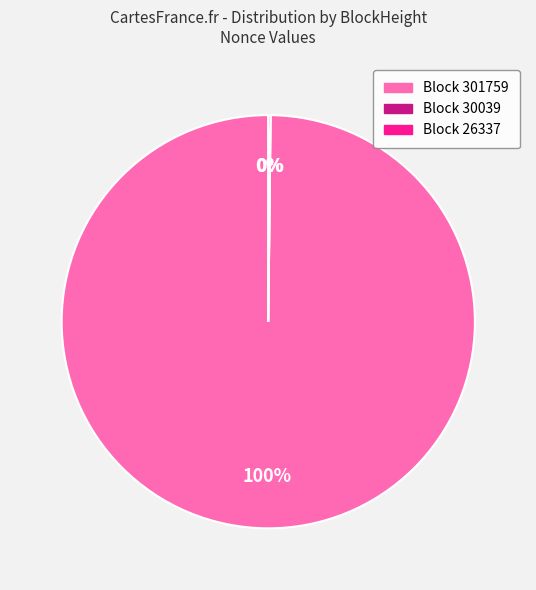

Rank the categories by value from lowest to highest.

30039, 26337, 301759